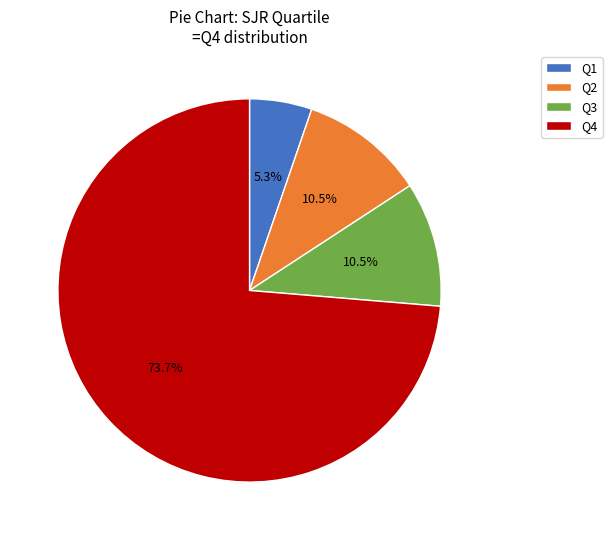

Which category has the biggest portion of the pie?

Q4